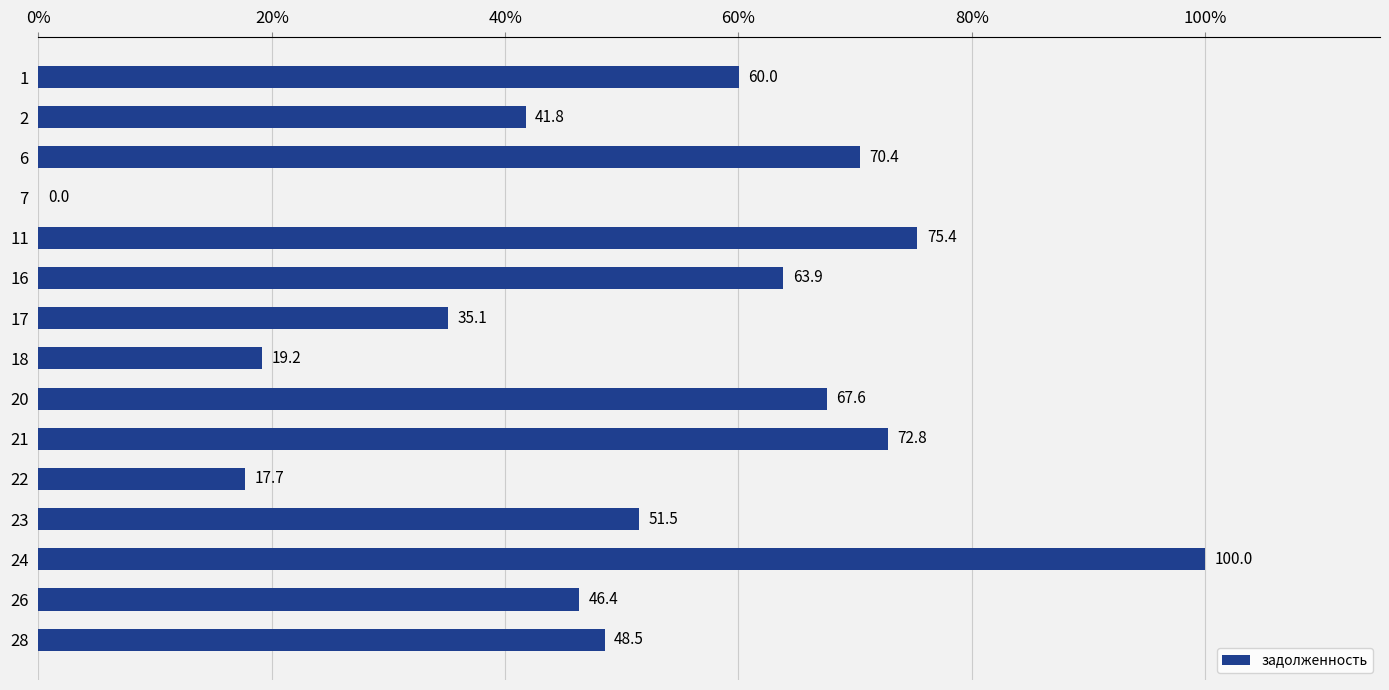

Which category has the highest value across all series?

24